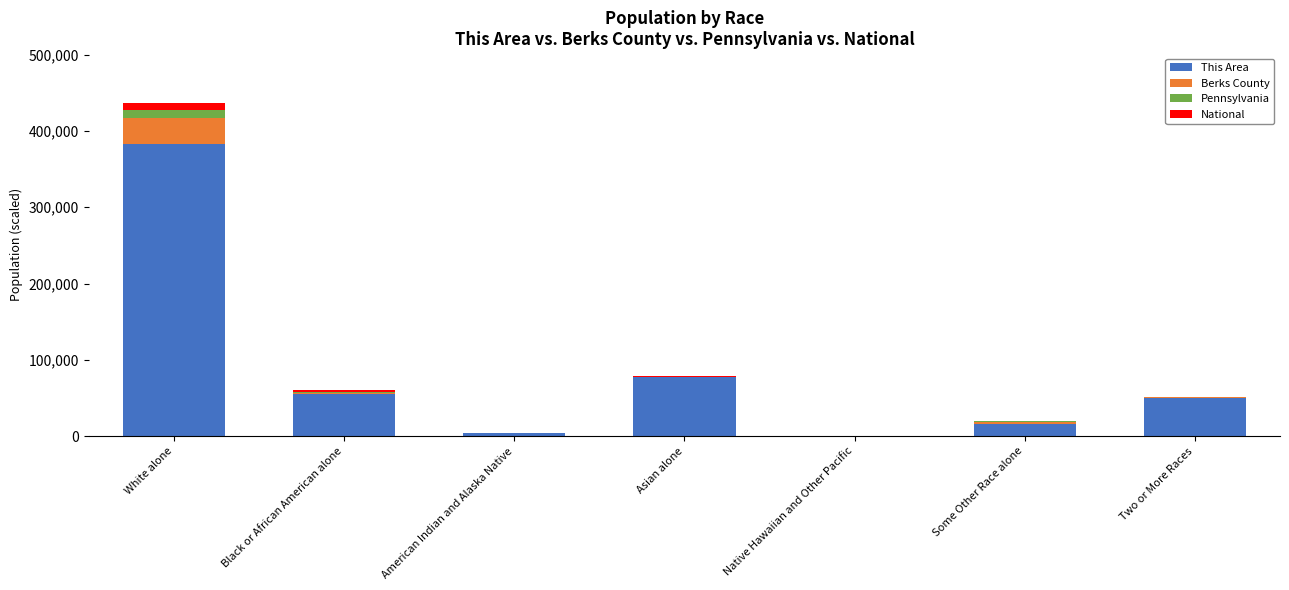

The This Area series shows 0.0 at Native Hawaiian and Other Pacific. True or false?

True